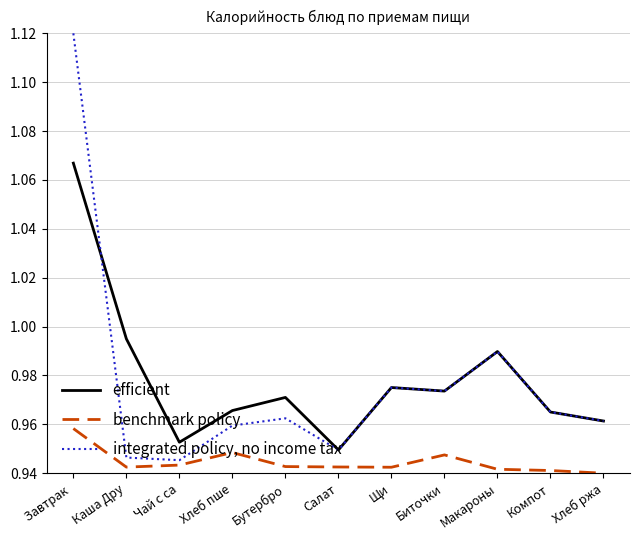

At Чай с са, list the series in order from smallest to largest.

benchmark policy, integrated policy, no income tax, efficient